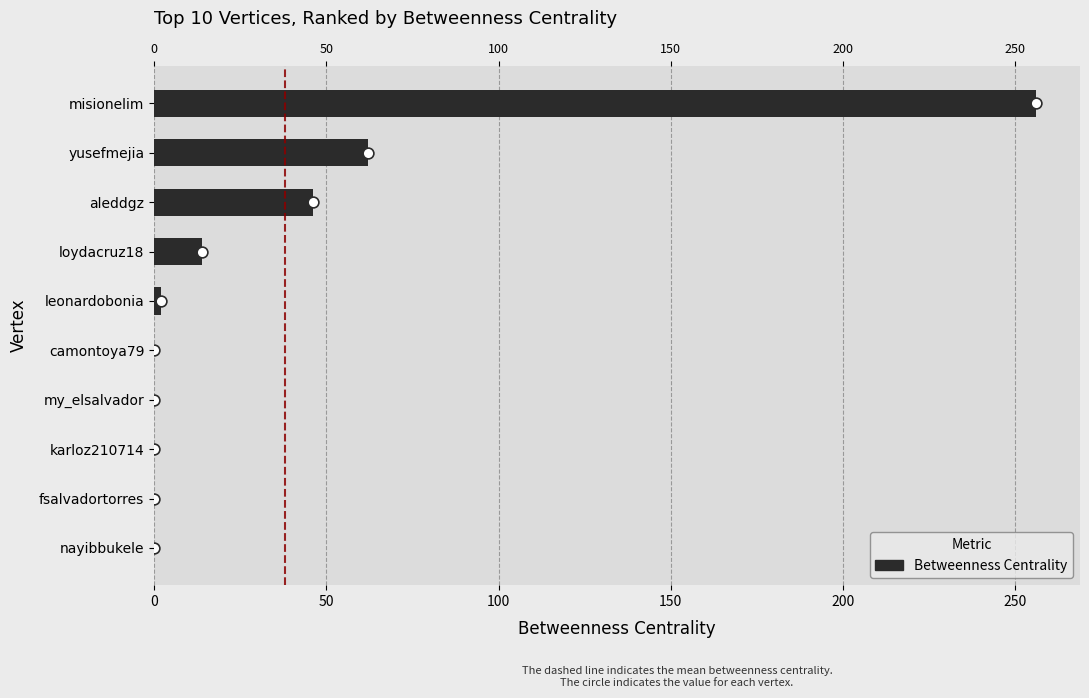

What is the change in value from aleddgz to camontoya79?

-46